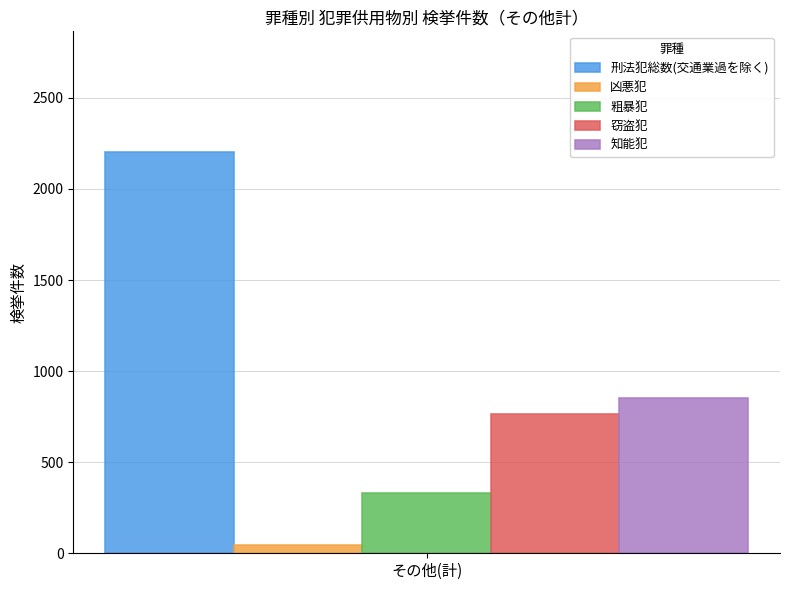

How many series are shown in this chart?

5